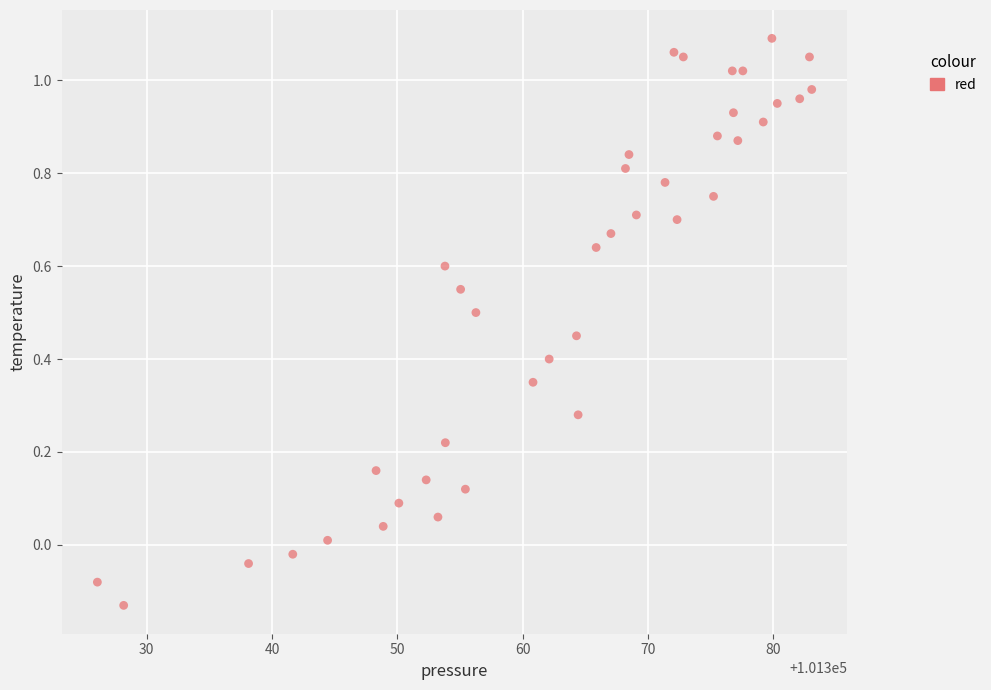

What is the range of Y values (max minus min)?

1.2